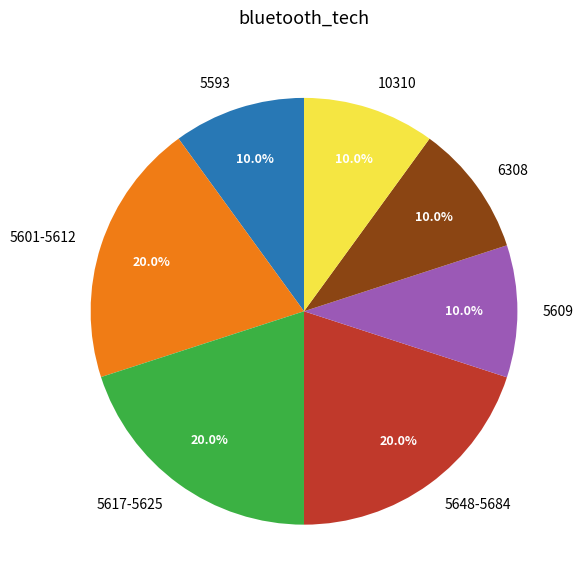

What is the ratio of the value at 5593 to the value at 5617-5625?

0.5